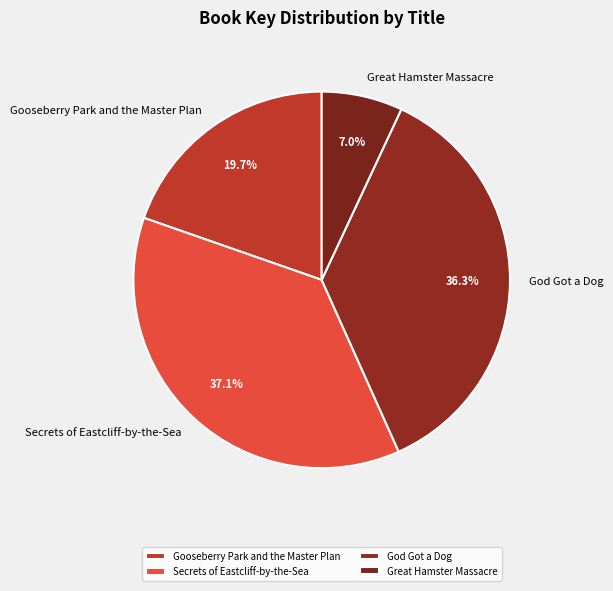

Is Secrets of Eastcliff-by-the-Sea the majority of the pie?

No